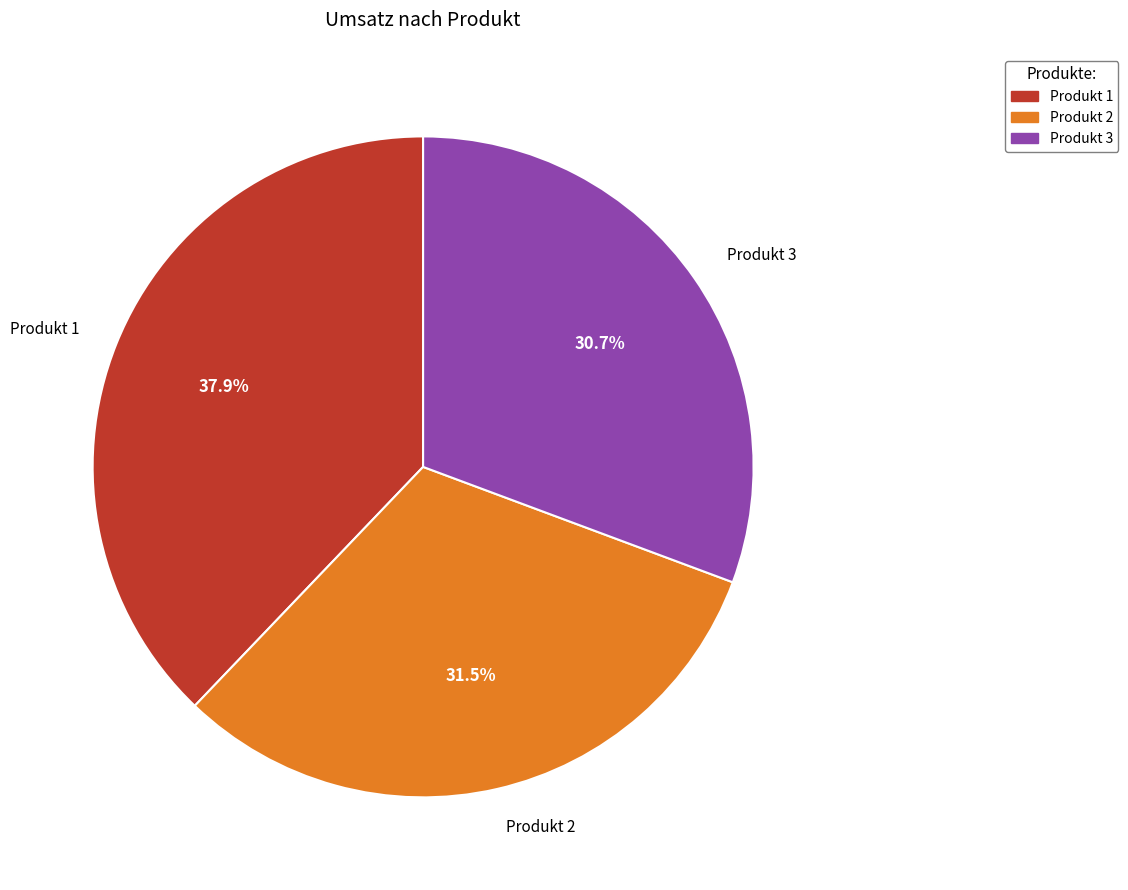

Is it true that Produkt 1 is 49% of the pie?

False